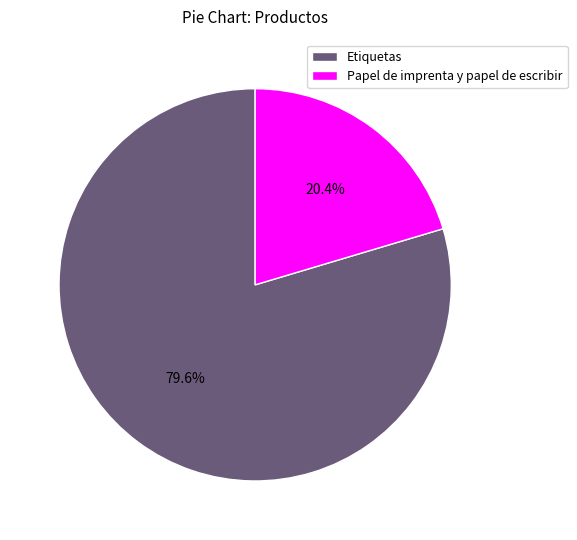

Rank the categories by value from lowest to highest.

Papel de imprenta y papel de escribir, Etiquetas